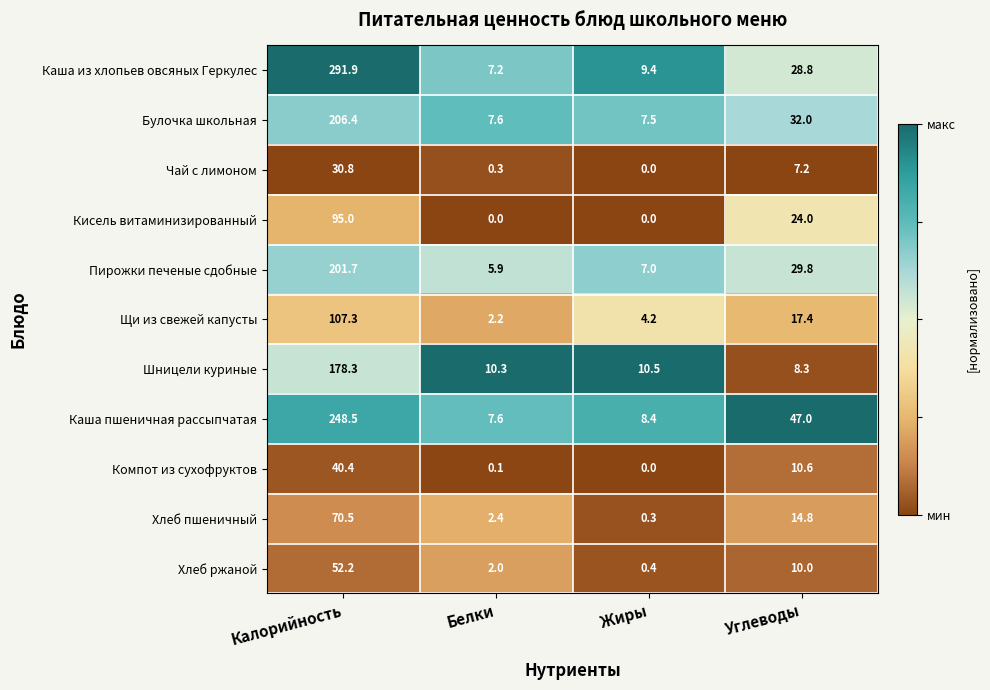

Which series changed the most between Калорийность and Жиры?

Каша из хлопьев овсяных Геркулес